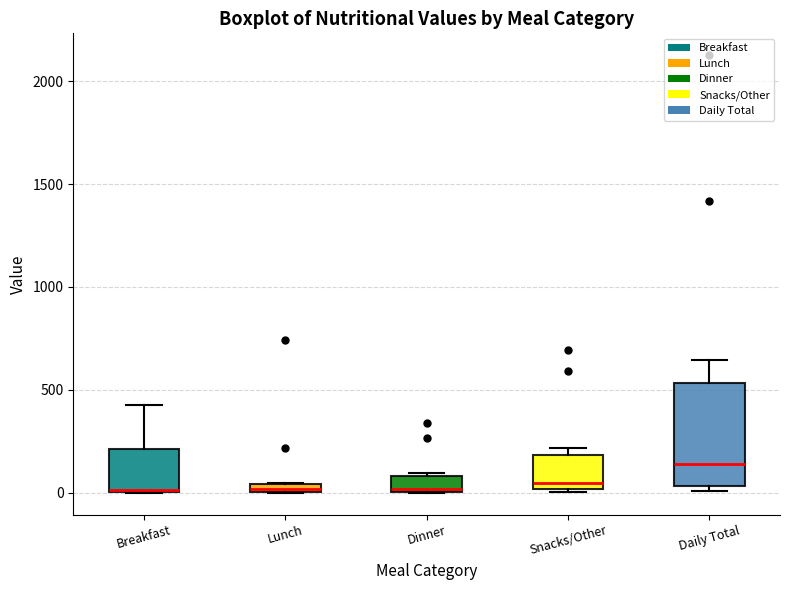

Comparing the boxes themselves (not the whiskers), which one is the tallest?

Daily Total